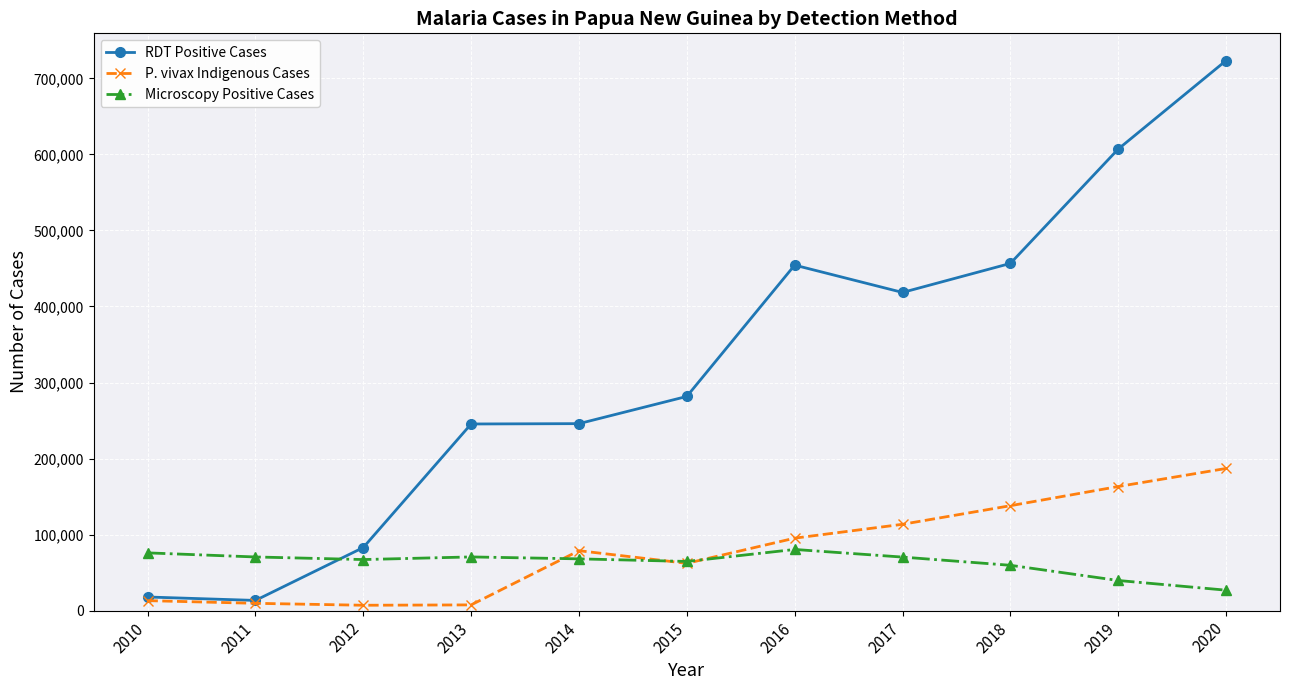

What is the difference between the maximum and minimum values in the P. vivax Indigenous Cases series?

179873